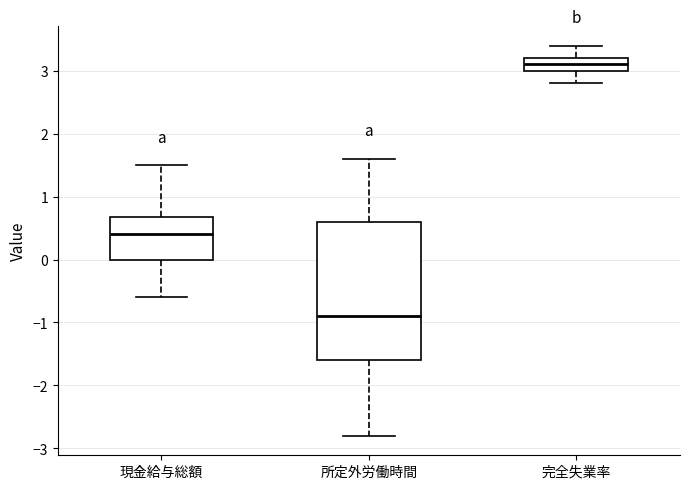

Where does the upper whisker of the box for 所定外労働時間 end on the y-axis? The values are not printed on the chart, so give them approximately, as read against the axis.

1.6